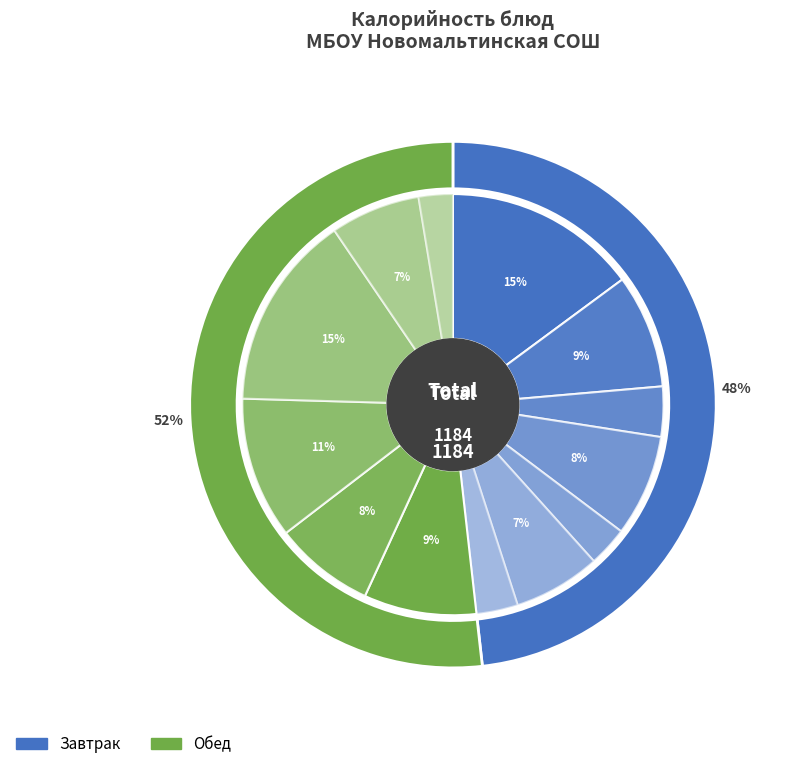

Is it true that ЙОГУРТ В ИНДИВИДУАЛЬНОЙ УПАКОВКЕ is 1% of the pie?

False